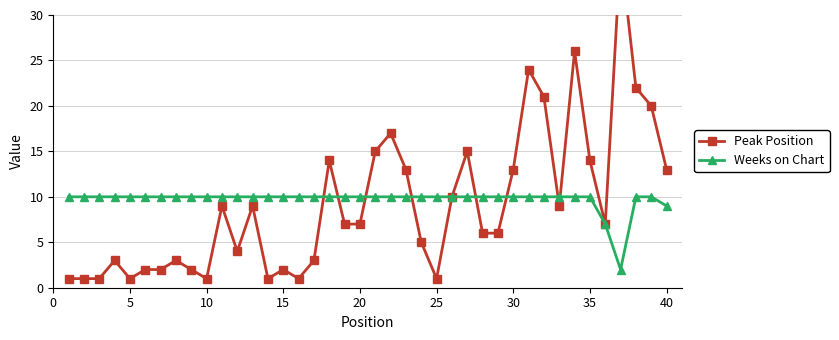

After their last crossing, which series has the higher values: Peak Position or Weeks on Chart?

Peak Position